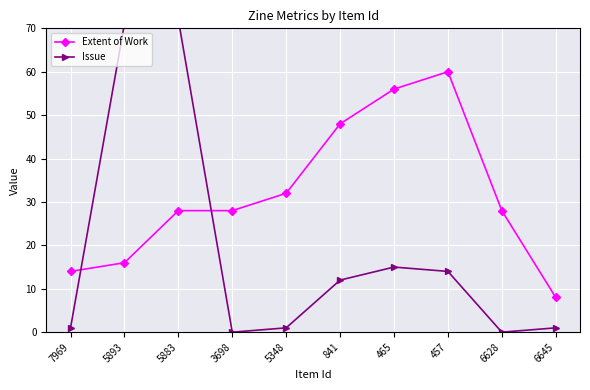

List the series in order of their peak value, highest first.

Issue, Extent of Work